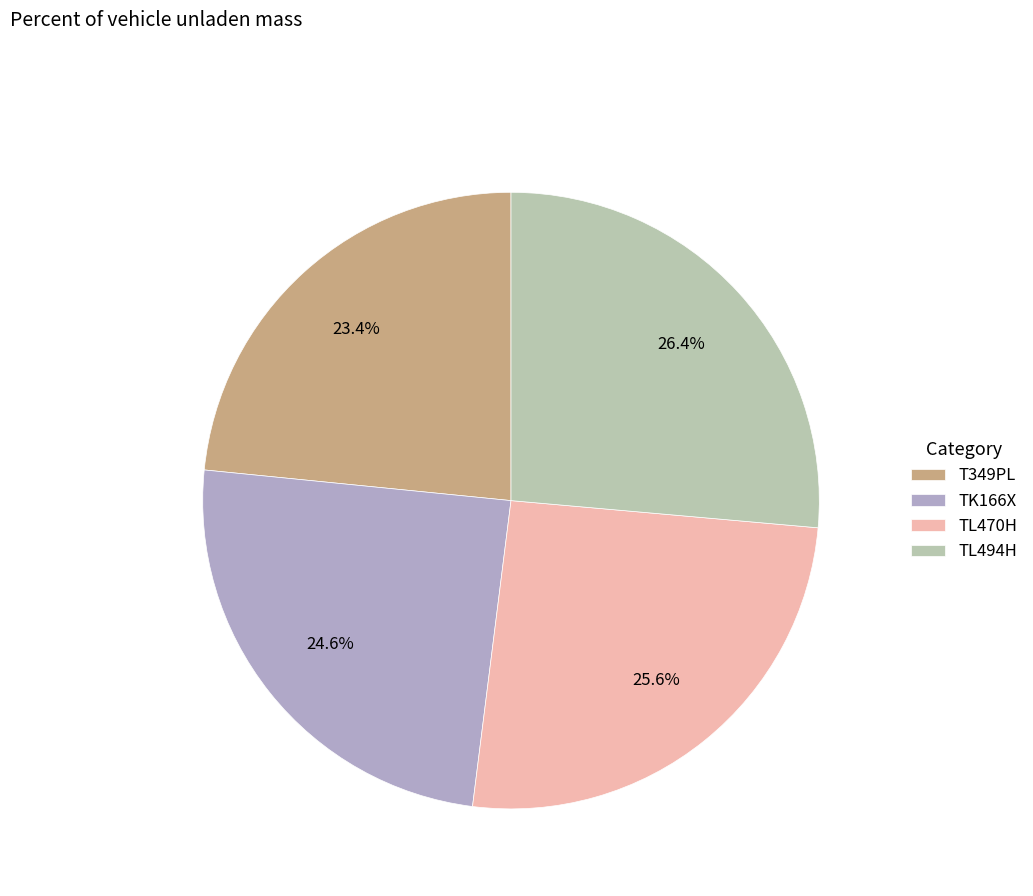

Combined, do TK166X and TL494H account for over 50%?

Yes